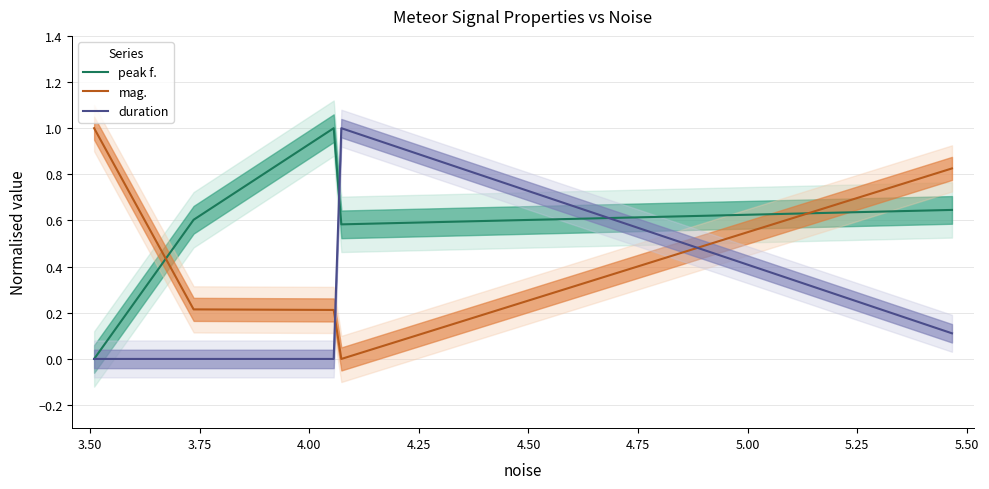

Reading right to left, transcribe all the data shown in this chart.

peak f.: 0.6	0.6	1.0	0.6	0.0
mag.: 0.8	0.0	0.2	0.2	1.0
duration: 0.1	1.0	0.0	0.0	0.0